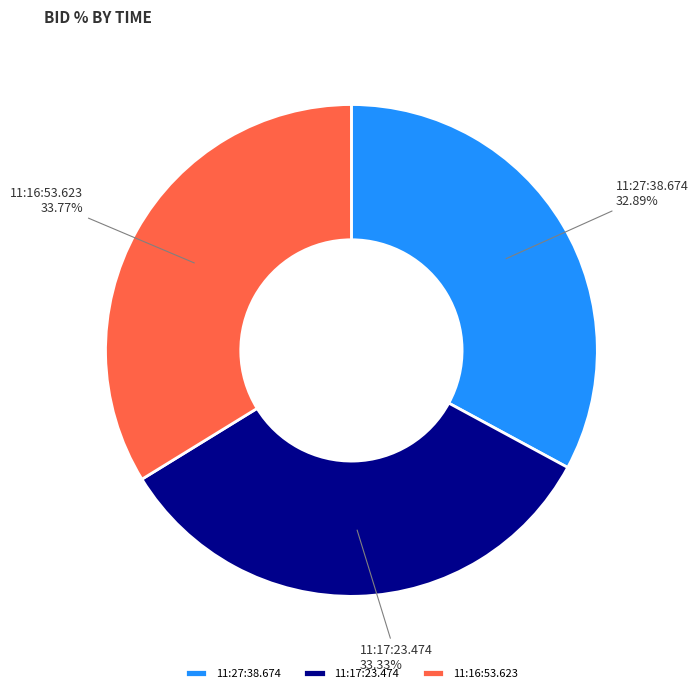

Do 11:27:38.674 and 11:16:53.623 together represent more than half of the pie?

Yes